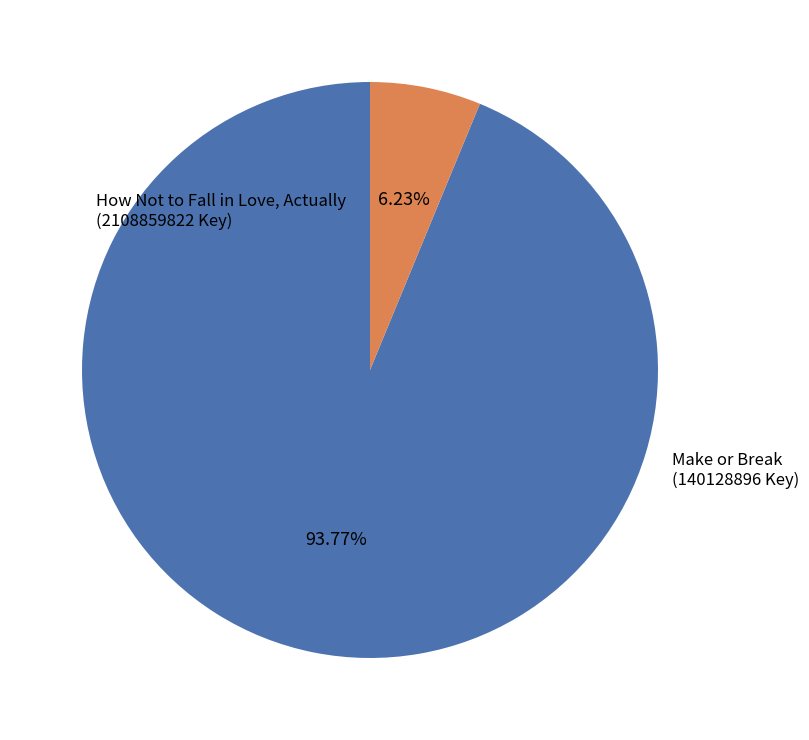

Which slice represents more than half of the pie?

How Not to Fall in Love, Actually